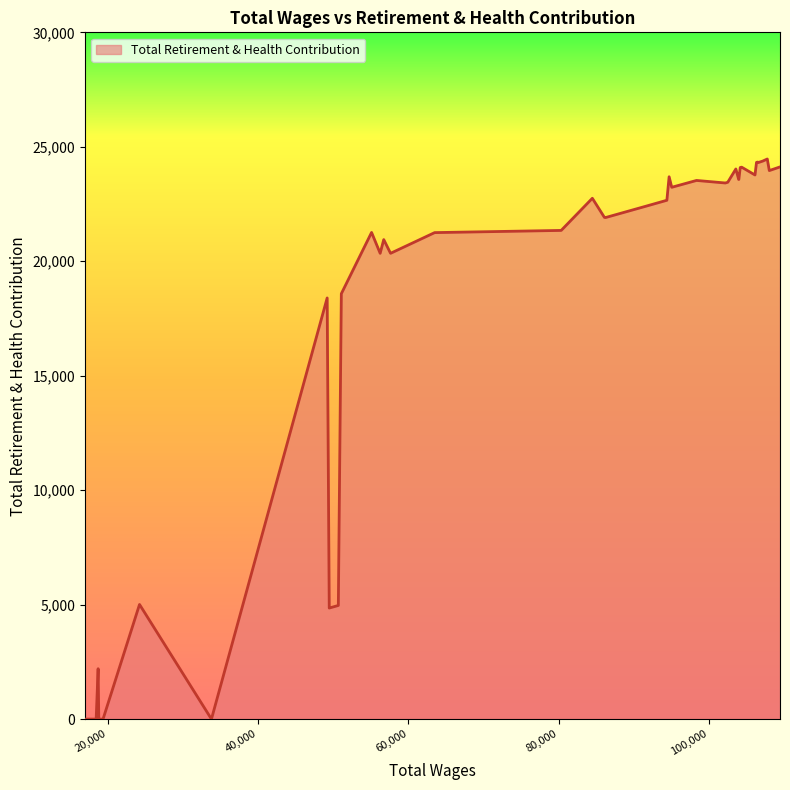

What is the greatest value displayed?

24467